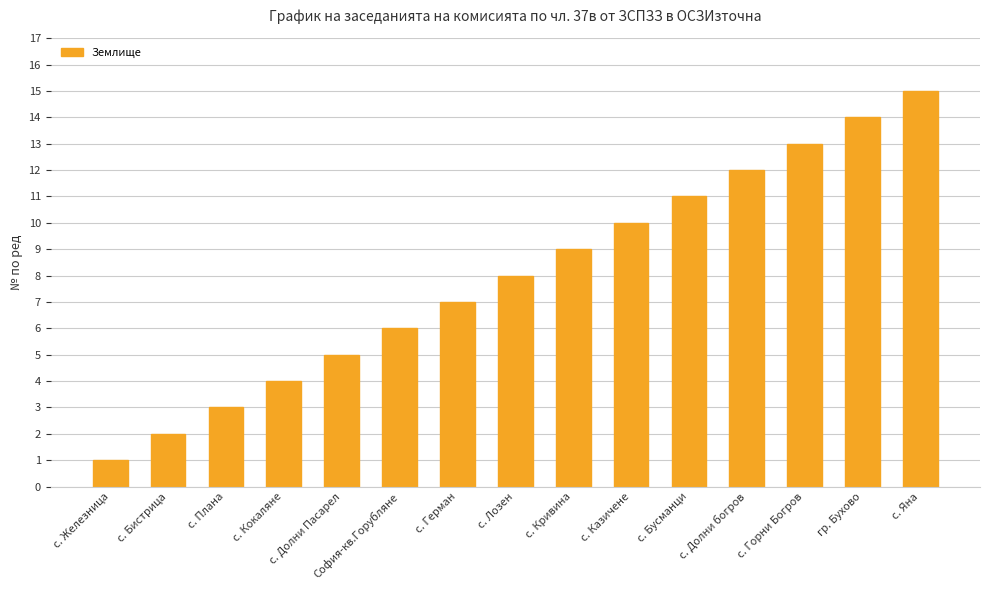

Rank the categories by value from highest to lowest.

с. Яна, гр. Бухово, с. Горни Богров, с. Долни богров, с. Бусманци, с. Казичене, с. Кривина, с. Лозен, с. Герман, София-кв.Горубляне, с. Долни Пасарел, с. Кокаляне, с. Плана, с. Бистрица, с. Железница